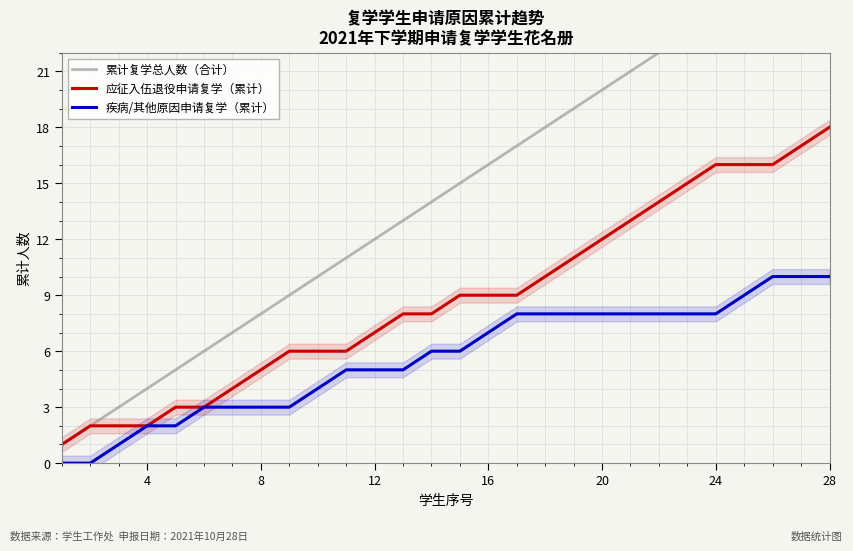

Reading right to left, transcribe all the data shown in this chart.

累计复学总人数（合计）: 28	27	26	25	24	23	22	21	20	19	18	17	16	15	14	13	12	11	10	9	8	7	6	5	4	3	2	1
应征入伍退役申请复学（累计）: 18	17	16	16	16	15	14	13	12	11	10	9	9	9	8	8	7	6	6	6	5	4	3	3	2	2	2	1
疾病/其他原因申请复学（累计）: 10	10	10	9	8	8	8	8	8	8	8	8	7	6	6	5	5	5	4	3	3	3	3	2	2	1	0	0